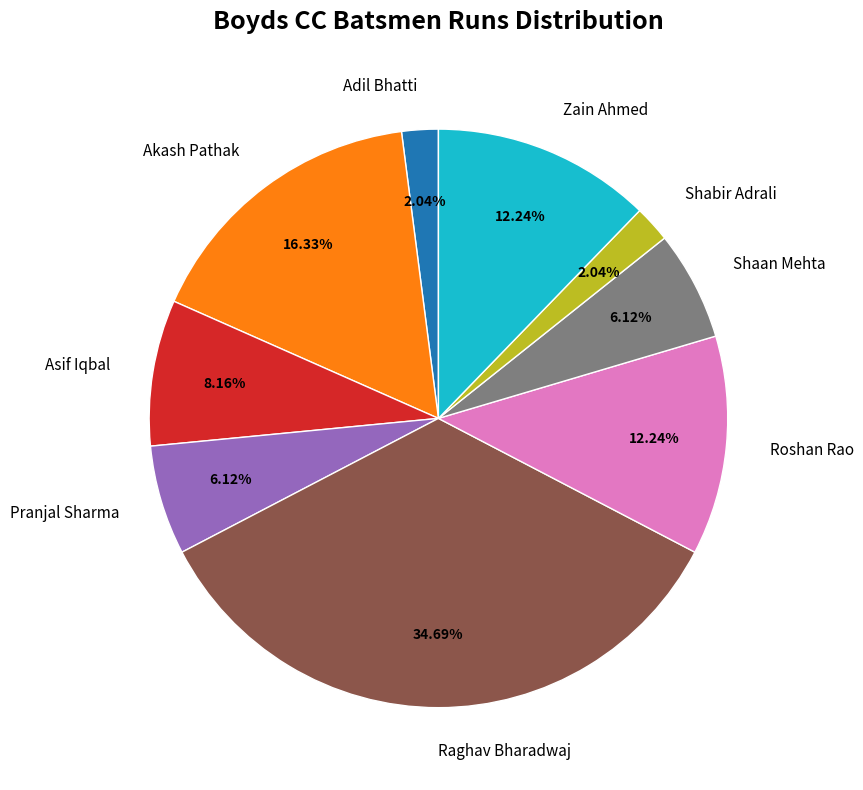

Does any single category account for the majority?

No